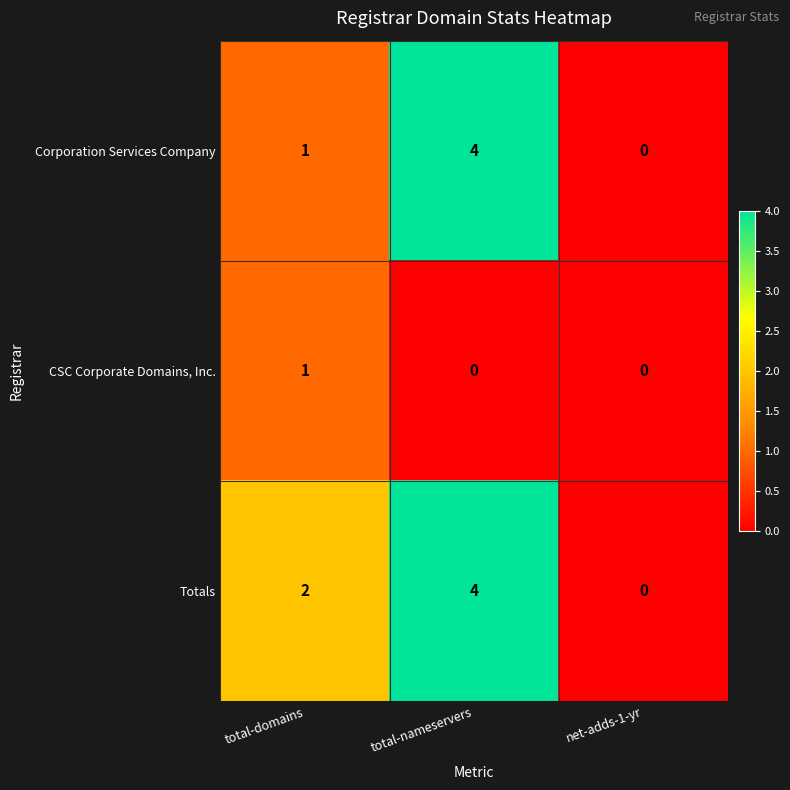

What is the total value across all series at total-nameservers?

8